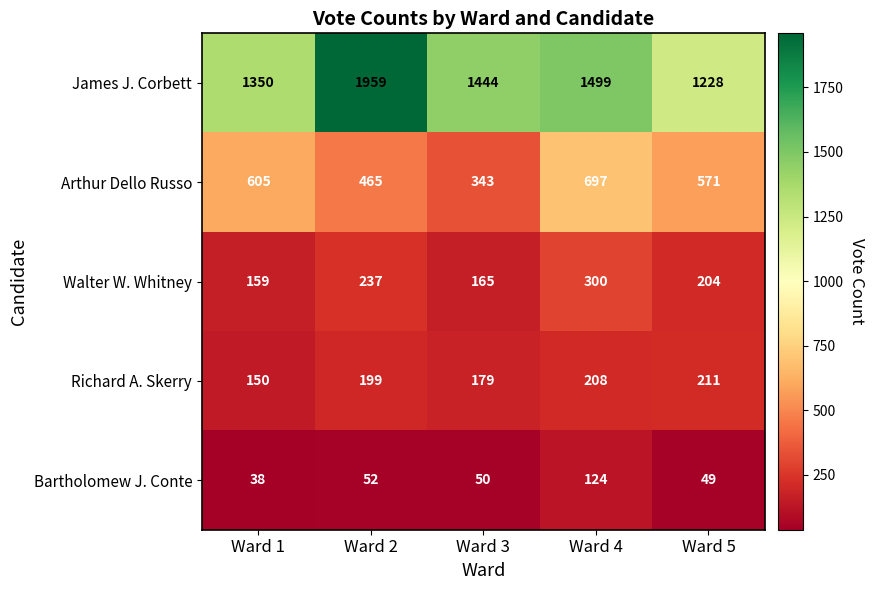

Which category has the highest value across all series?

Ward 2